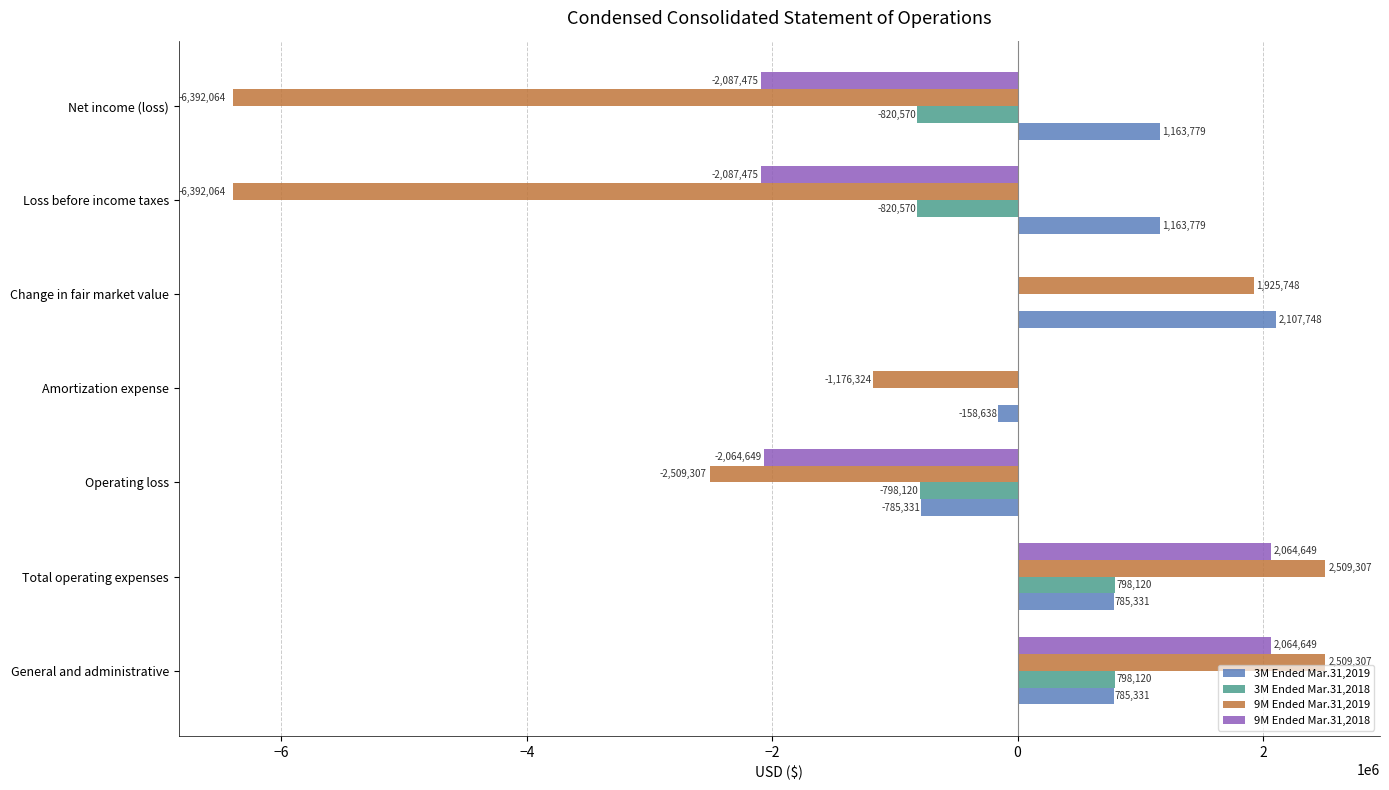

What is the highest value of the 3M Ended Mar.31,2019 series?

2107748